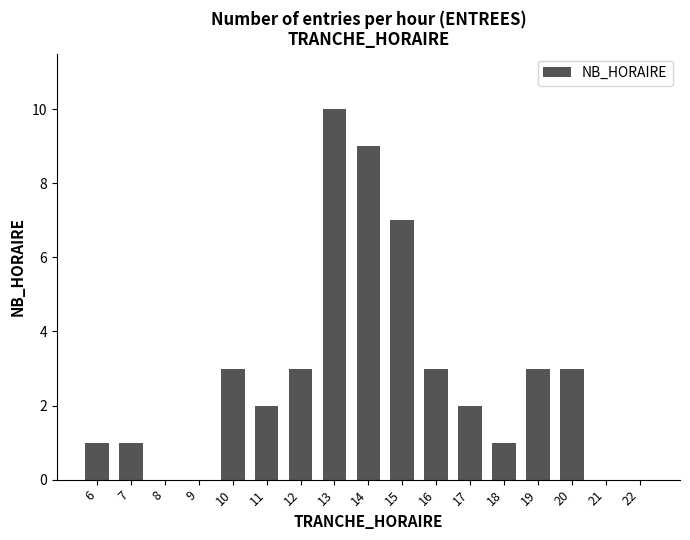

Are the bars grouped side by side (vs. stacked)?

No